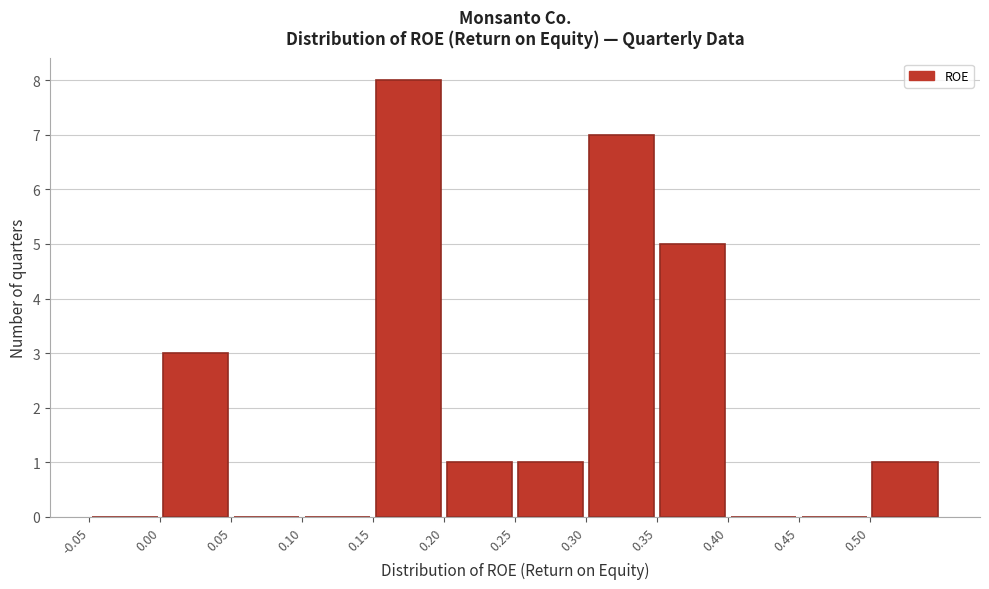

Which range on the x-axis has the tallest bar?

0.15 to 0.20